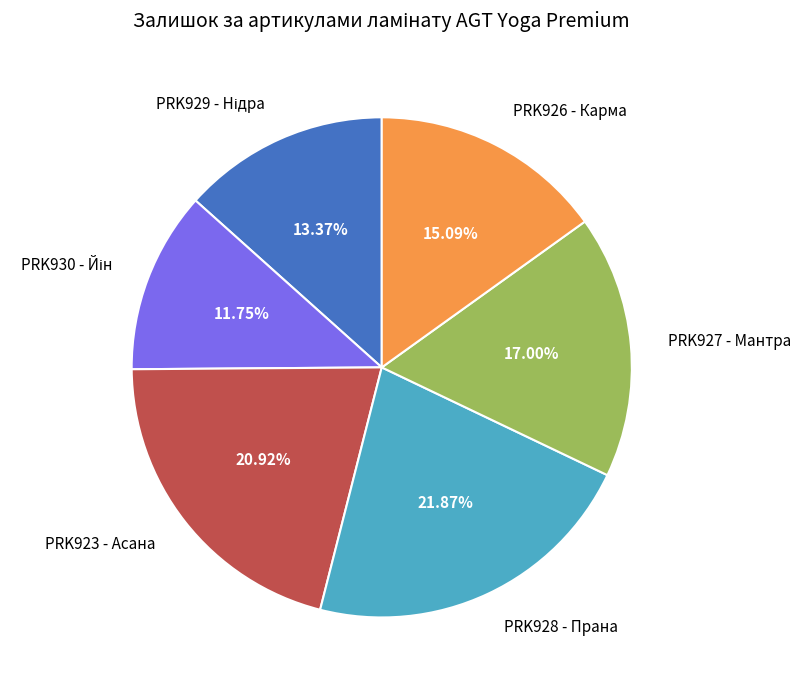

Between PRK923 - Асана and PRK926 - Карма, which is larger?

PRK923 - Асана